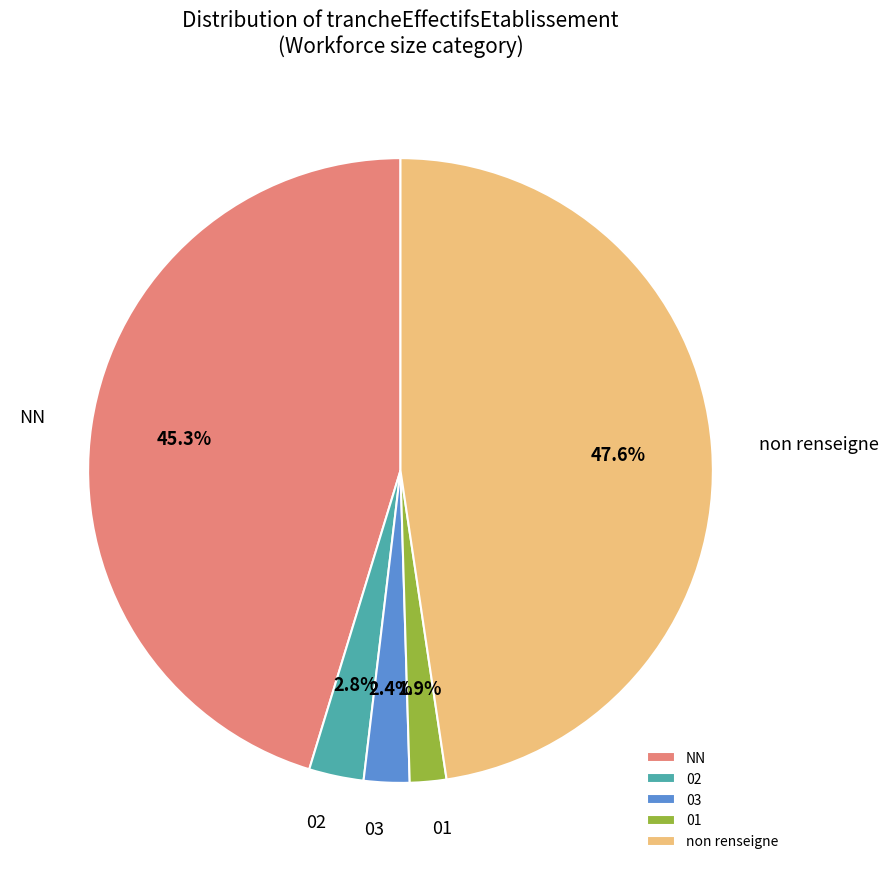

Does NN account for over 50% of the chart?

No